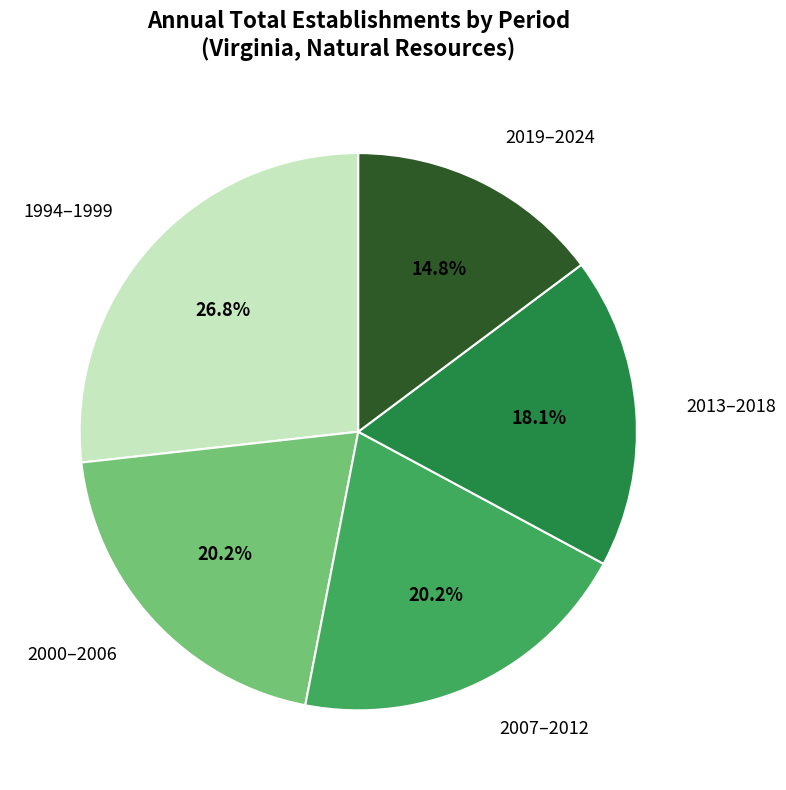

Is there a majority slice in this chart?

No